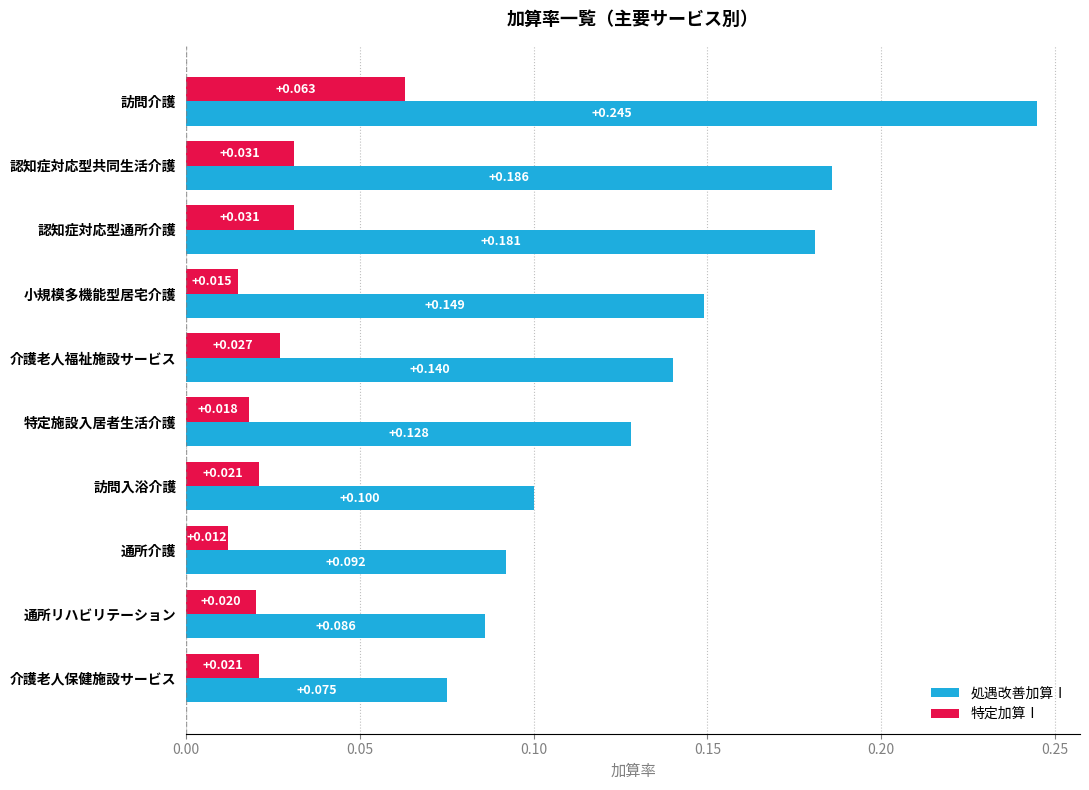

Where is 特定加算Ⅰ nearest to the value 0?

通所介護